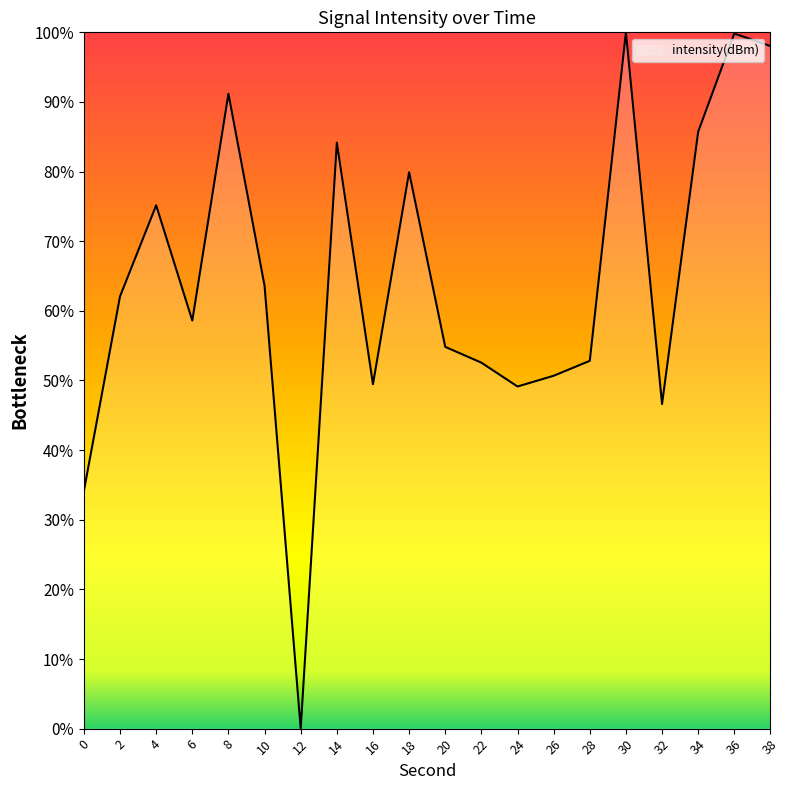

True or false: the data shows 91.2 at 8.

True